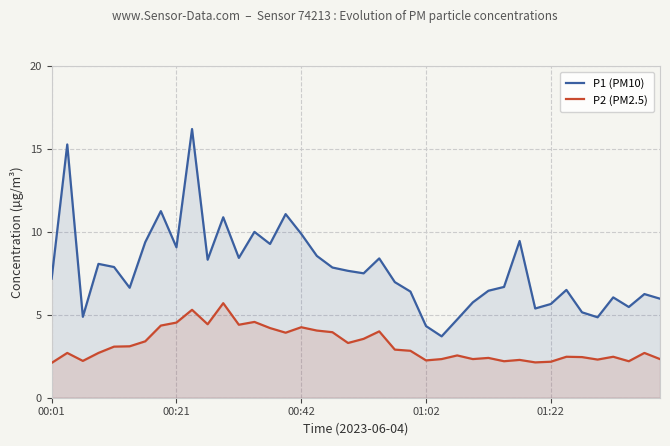

What is the label of the 7th point from the right?

33